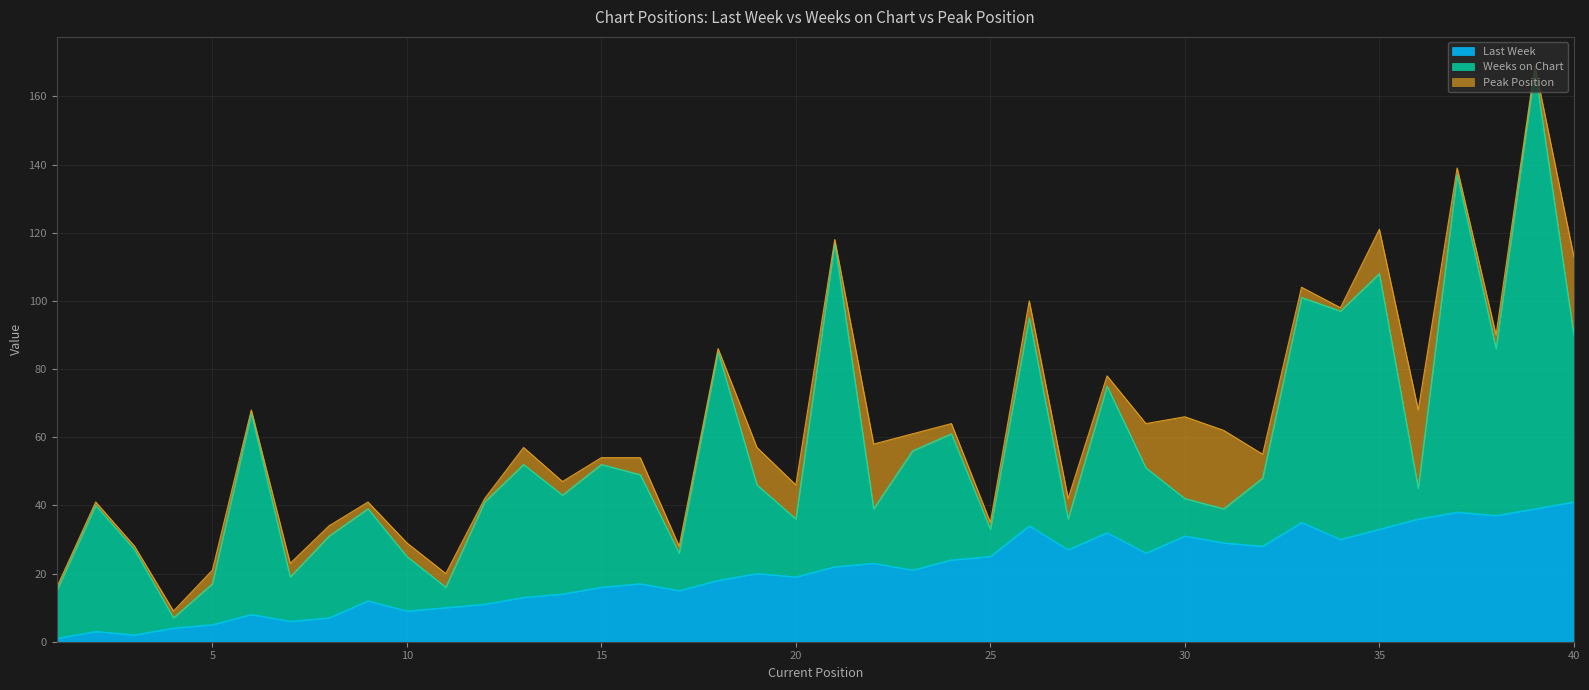

What is the smallest value displayed?

1